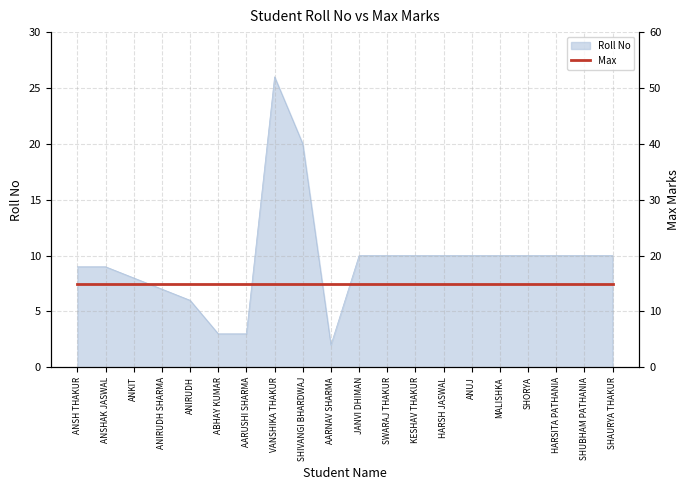

What is the sum of all values?

193